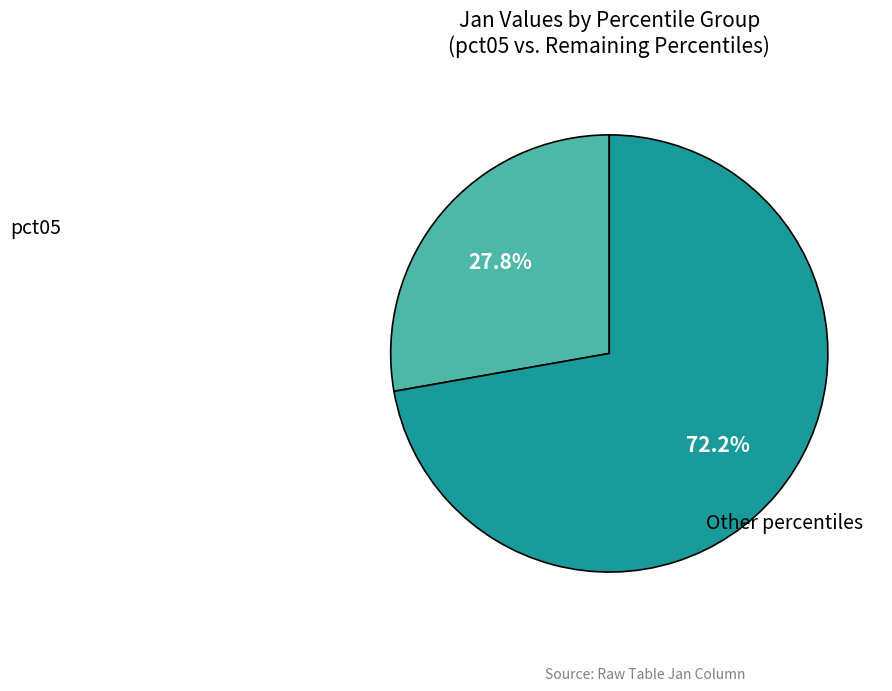

What portion of the pie excludes Other percentiles?

27.8%